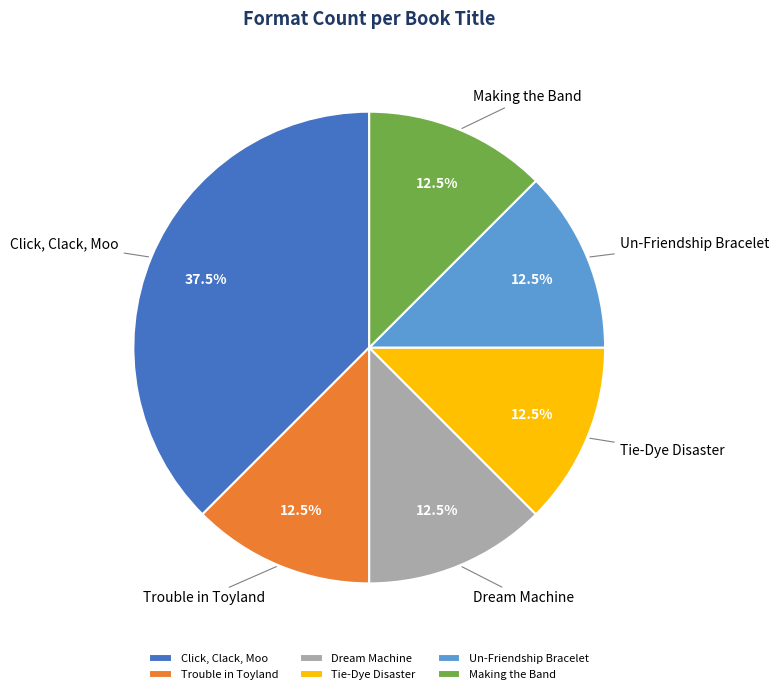

Is there any slice that represents more than half of the pie?

No